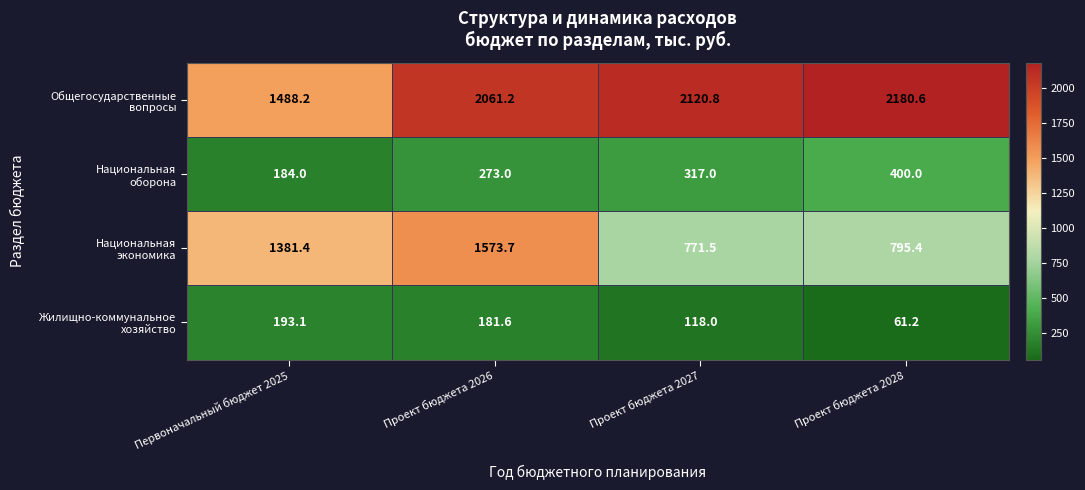

At which category is the sum across all series the highest?

Проект бюджета 2026